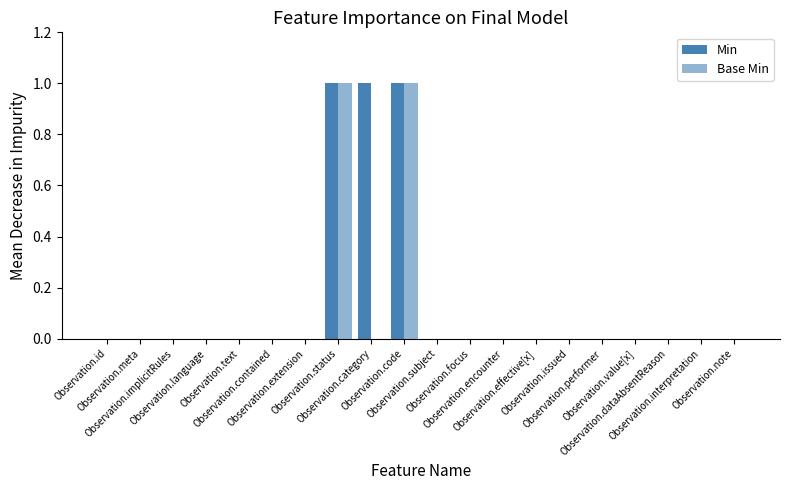

How many groups of bars are there?

20